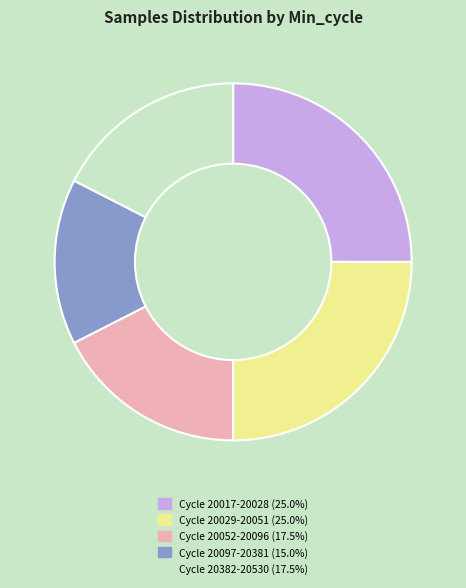

Does any single category account for the majority?

No